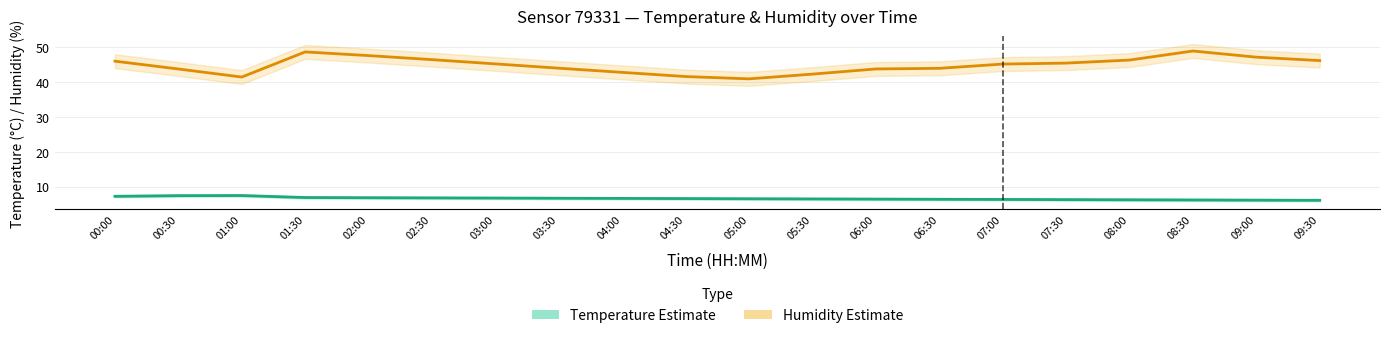

At how many categories does at least one series exceed 9?

20